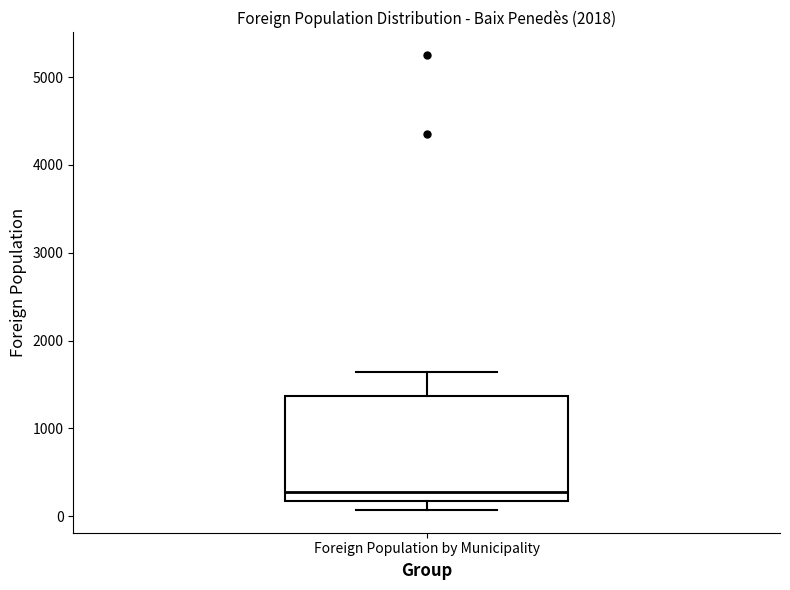

Read this box plot against the y-axis: the position of the median line, the range covered by the box, and the ends of both whiskers. The values are not printed on the chart, so give them approximately, as read against the axis.

median 300, box 200 to 1400, whiskers 100 to 1600